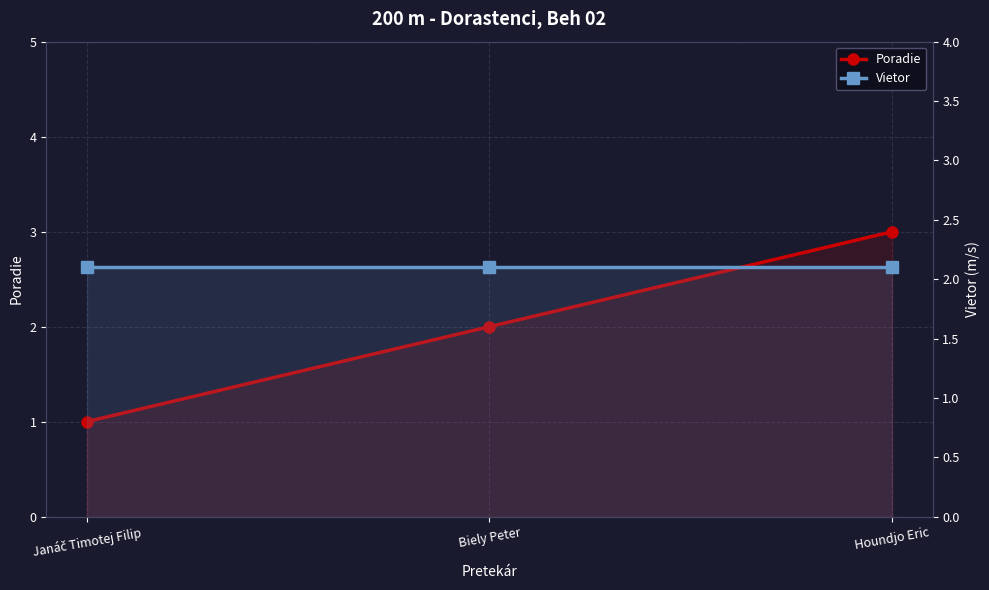

Which category has the lowest value in the Poradie series?

Janáč Timotej Filip